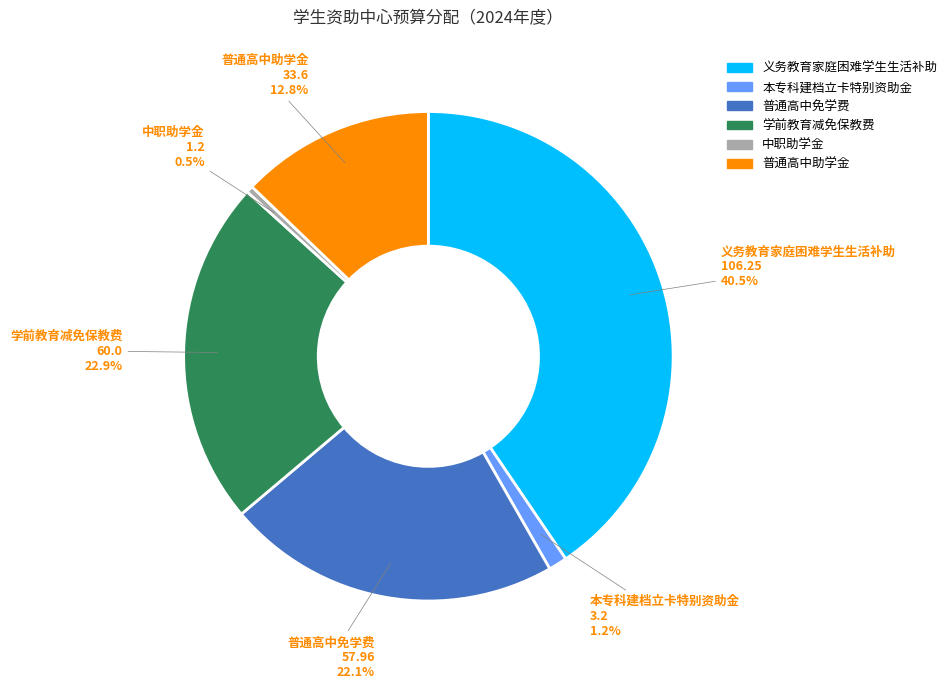

True or false: 中职助学金 accounts for 7% of the total.

False